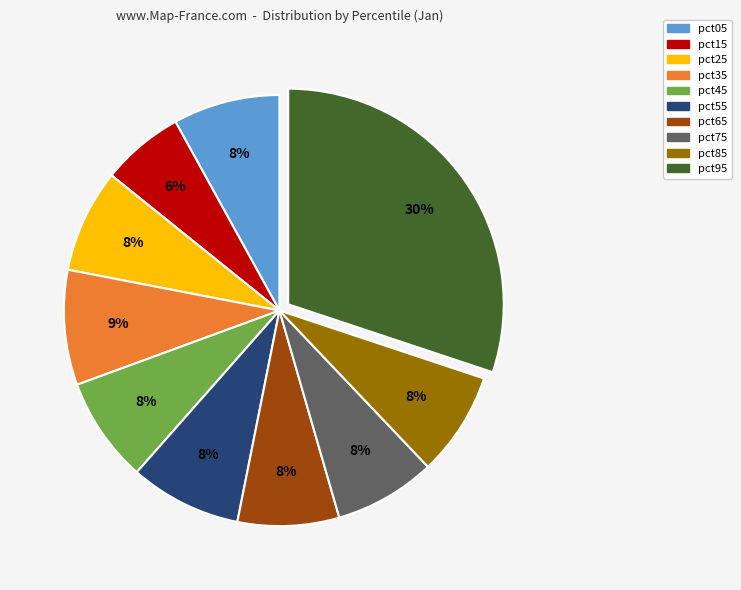

To the nearest percent, what portion does pct45 represent?

8%